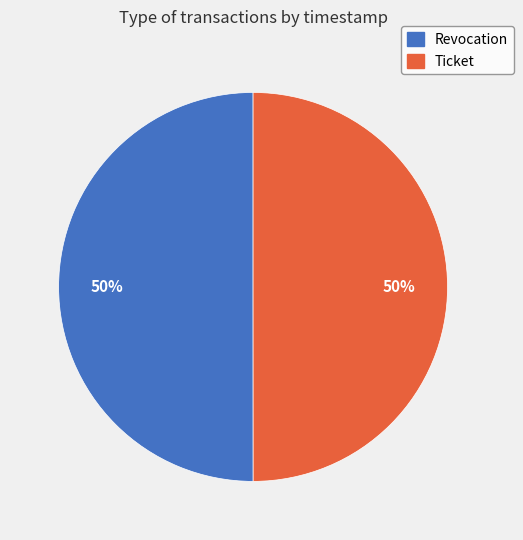

Do Ticket and Revocation together represent more than half of the pie?

Yes